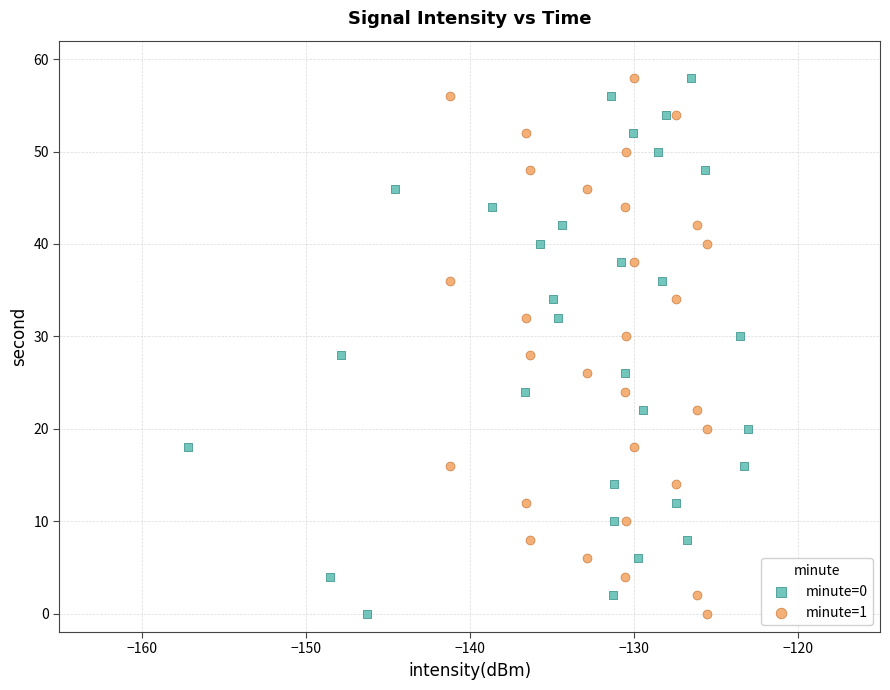

What are all the series names shown in the legend?

minute=0, minute=1